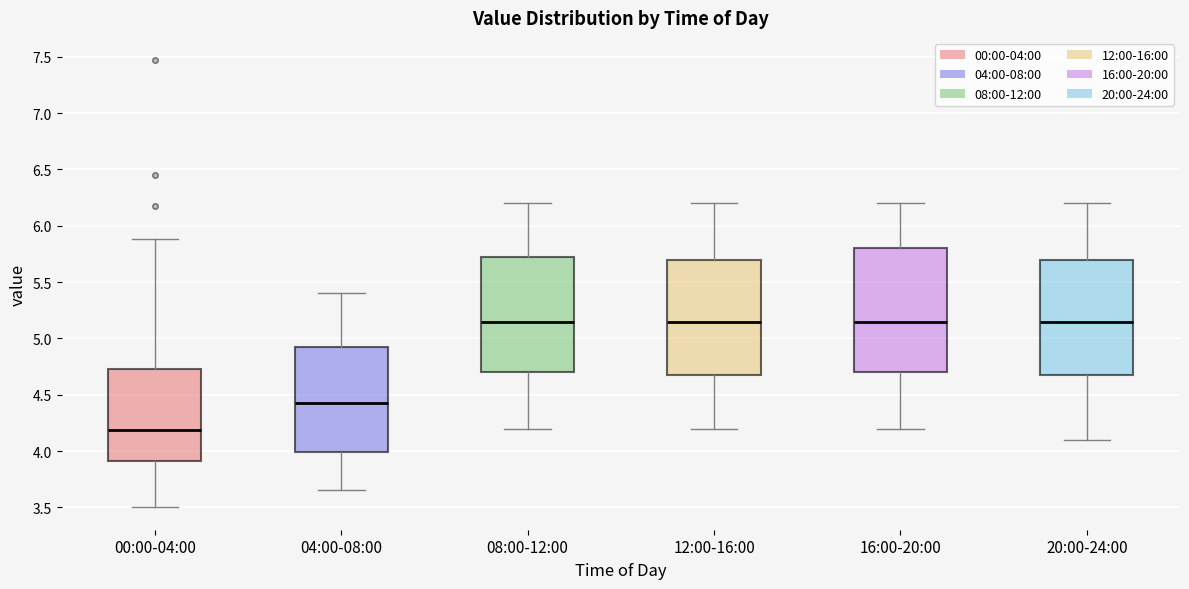

Where does the lower whisker of the box for 04:00-08:00 end on the y-axis? The values are not printed on the chart, so give them approximately, as read against the axis.

3.65